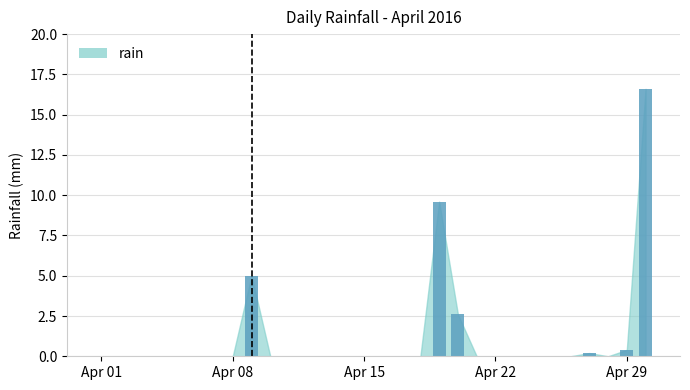

What is the greatest value displayed?

16.6